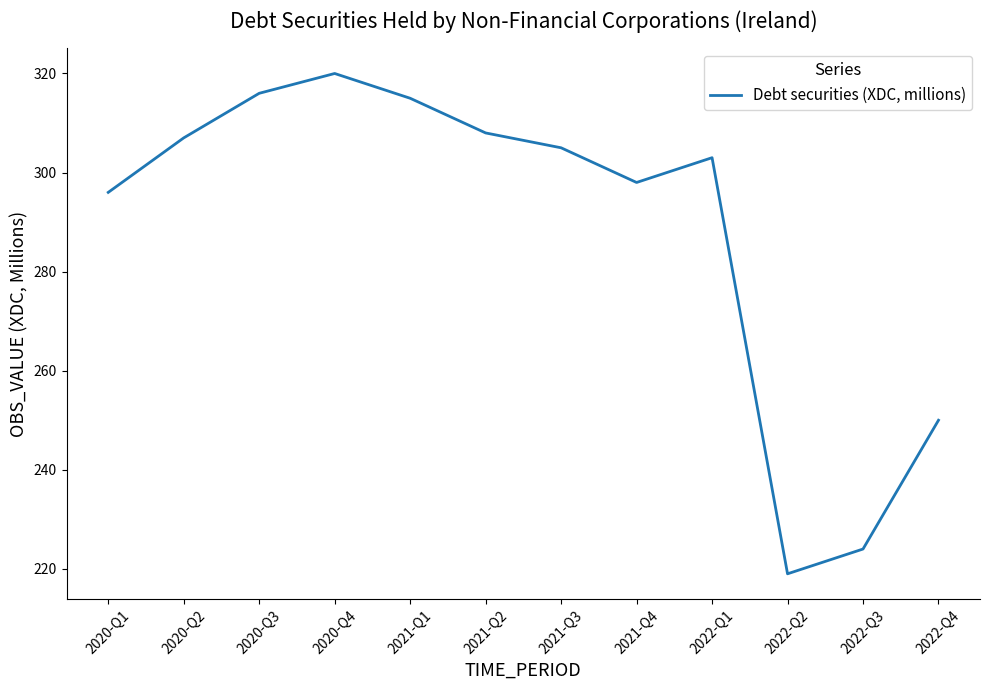

Reading left to right, extract all data points from this chart.

296	307	316	320	315	308	305	298	303	219	224	250